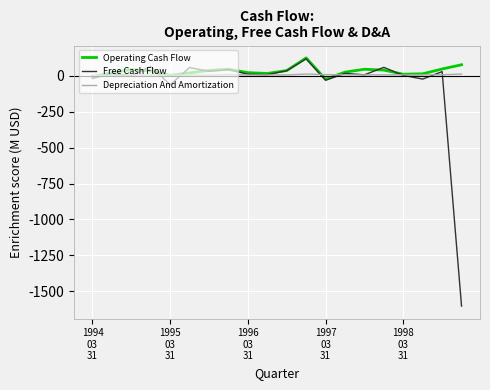

Which series has the largest range (max minus min)?

Free Cash Flow